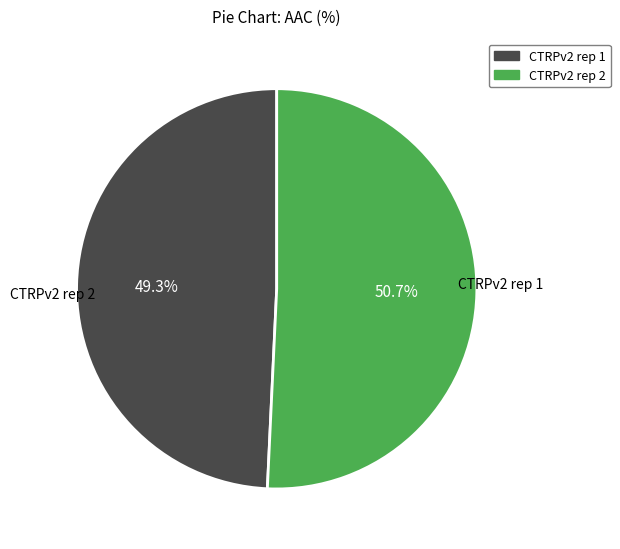

Which category has the biggest portion of the pie?

CTRPv2 rep 2